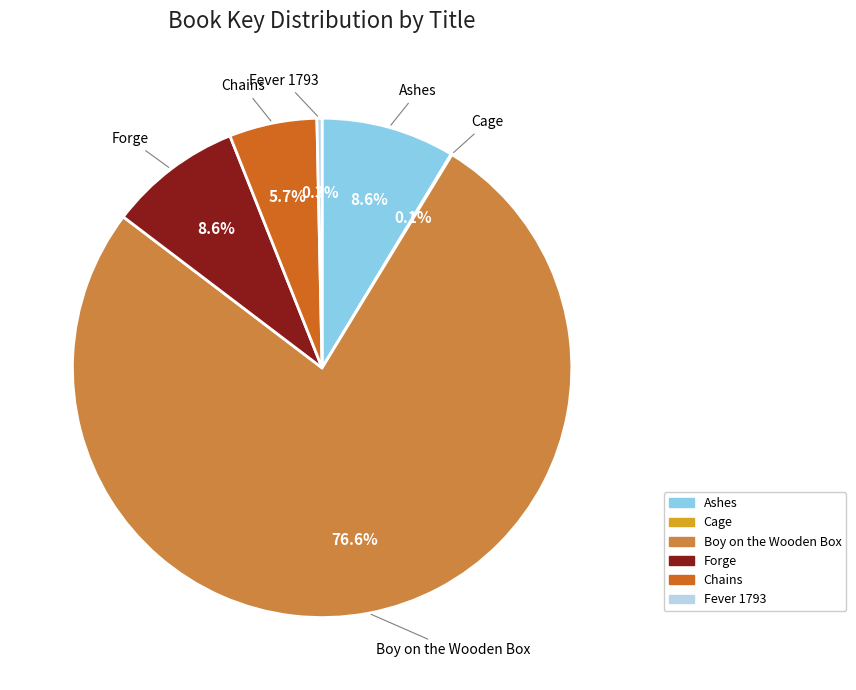

Which slice represents more than half of the pie?

Boy on the Wooden Box